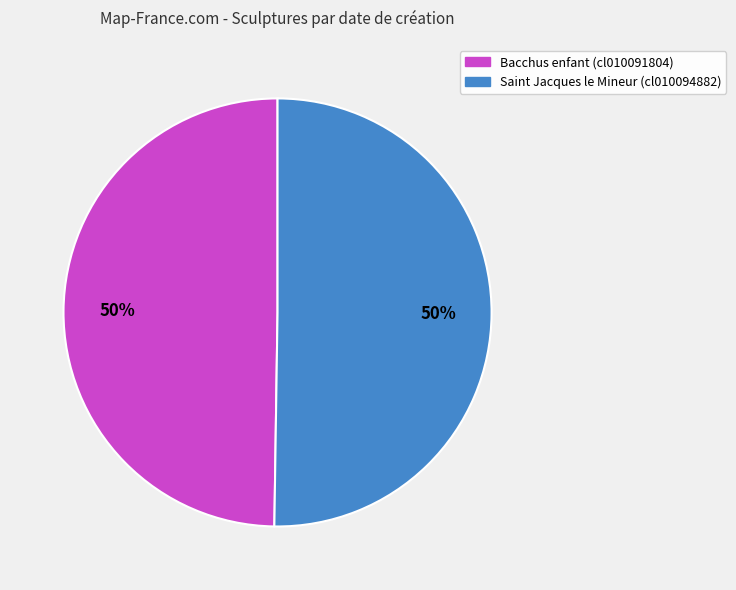

How many slices are in this pie chart?

2